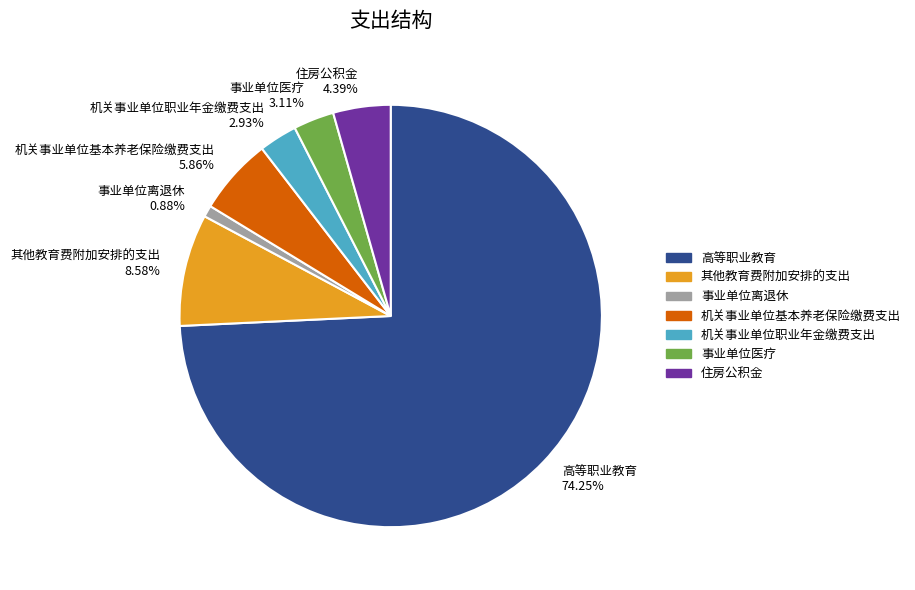

Is it true that 事业单位离退休 is 15% of the pie?

False